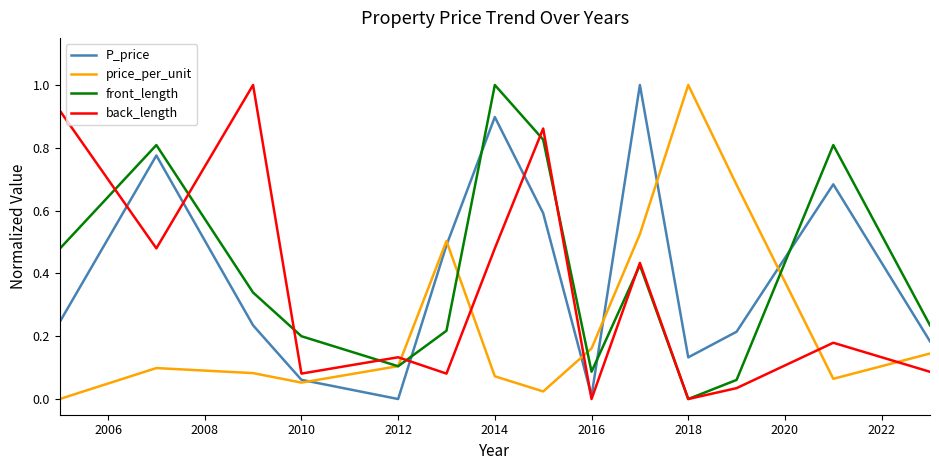

What is the maximum value shown in the chart?

1.0